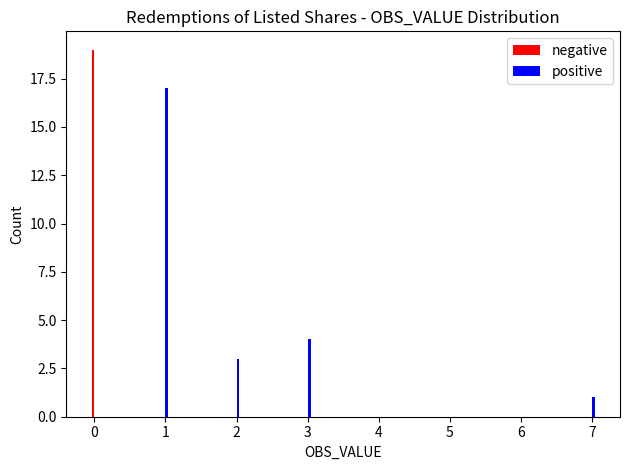

Is it true that positive equals 3 at 2?

True